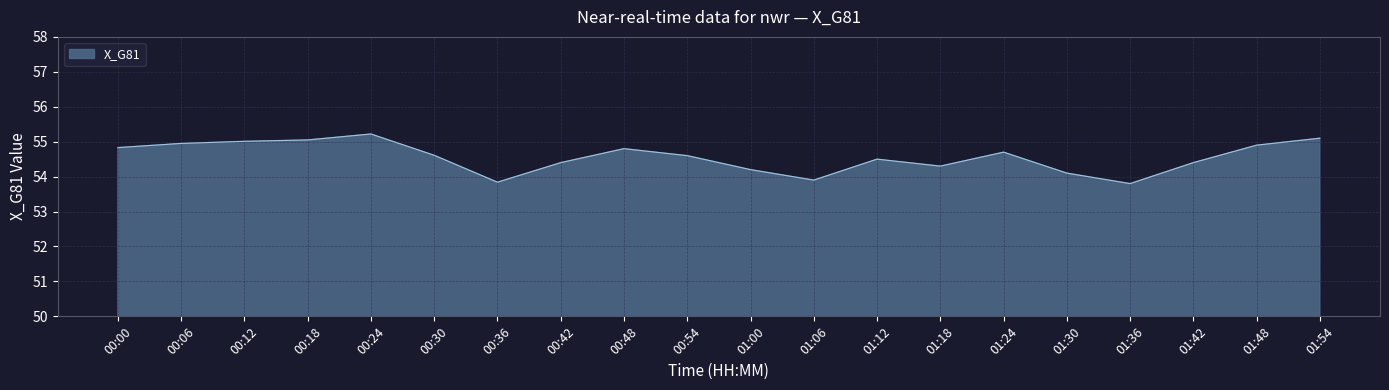

True or false: the data shows 54.1 at 01:30.

True